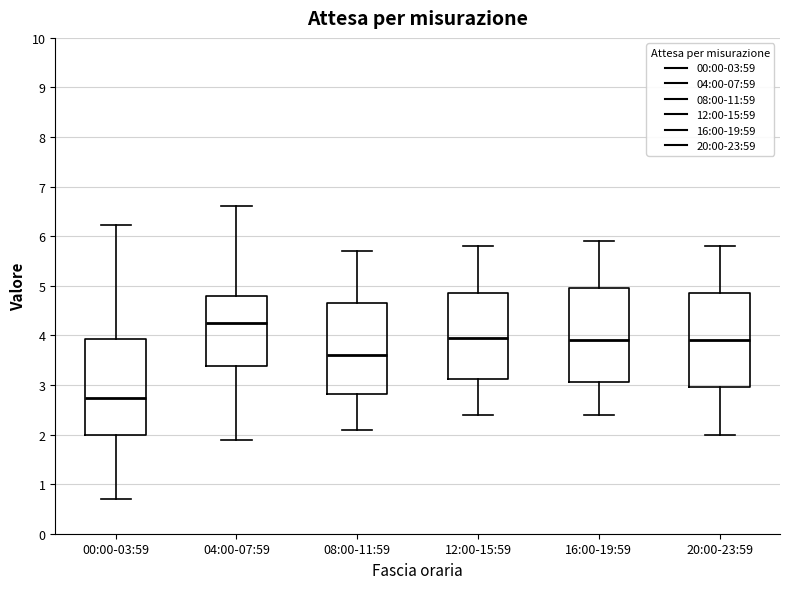

Reading left to right, read every box against the y-axis: the position of its median line, the range the box covers, and the ends of its whiskers. The values are not printed on the chart, so give them approximately, as read against the axis.

00:00-03:59: median 2.7, box 2.0 to 3.9, whiskers 0.7 to 6.2
04:00-07:59: median 4.3, box 3.4 to 4.8, whiskers 1.9 to 6.6
08:00-11:59: median 3.6, box 2.8 to 4.7, whiskers 2.1 to 5.7
12:00-15:59: median 4.0, box 3.1 to 4.9, whiskers 2.4 to 5.8
16:00-19:59: median 3.9, box 3.1 to 5.0, whiskers 2.4 to 5.9
20:00-23:59: median 3.9, box 3.0 to 4.9, whiskers 2.0 to 5.8